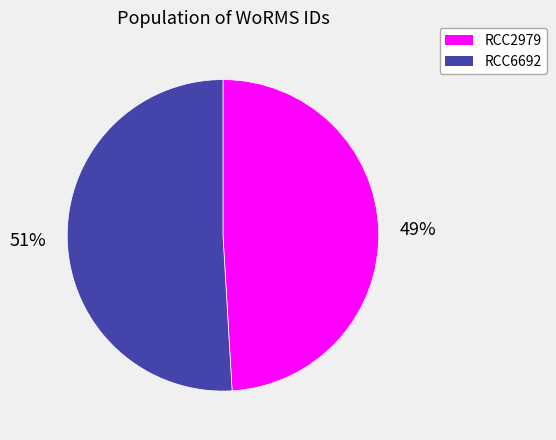

What is the smallest slice in the pie chart?

RCC2979